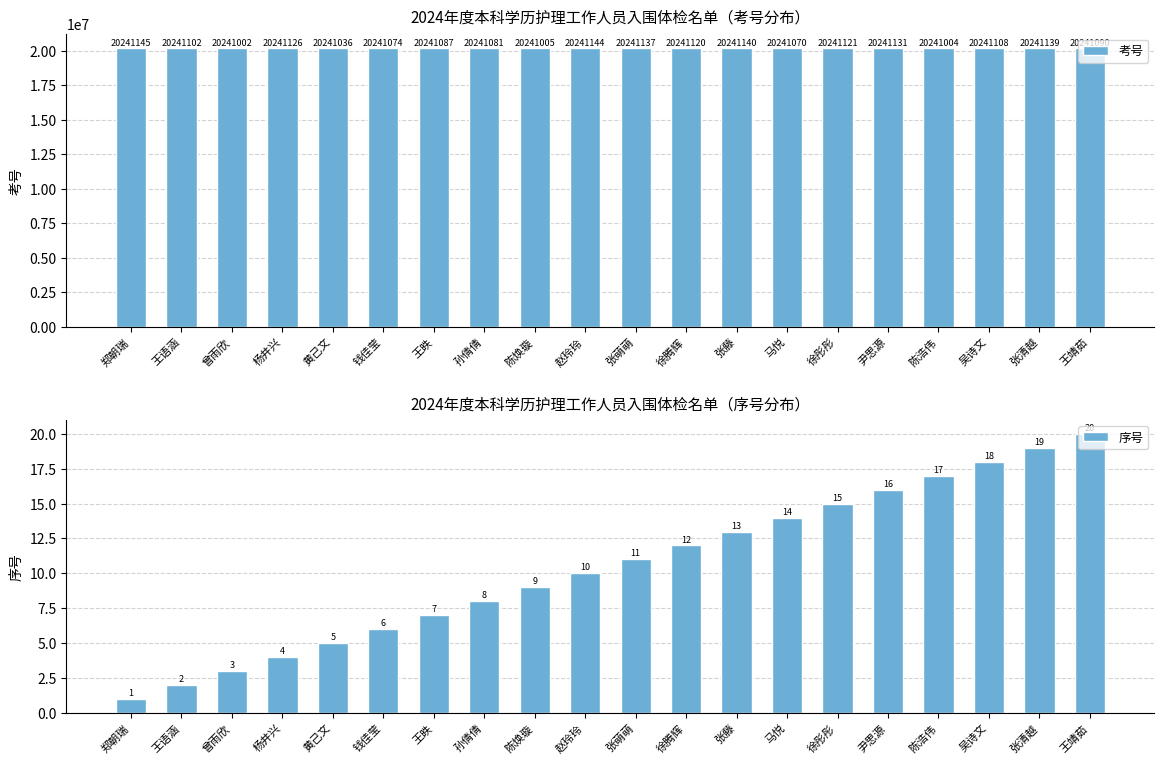

At 曾雨欣, list the series in order from largest to smallest.

考号, 序号